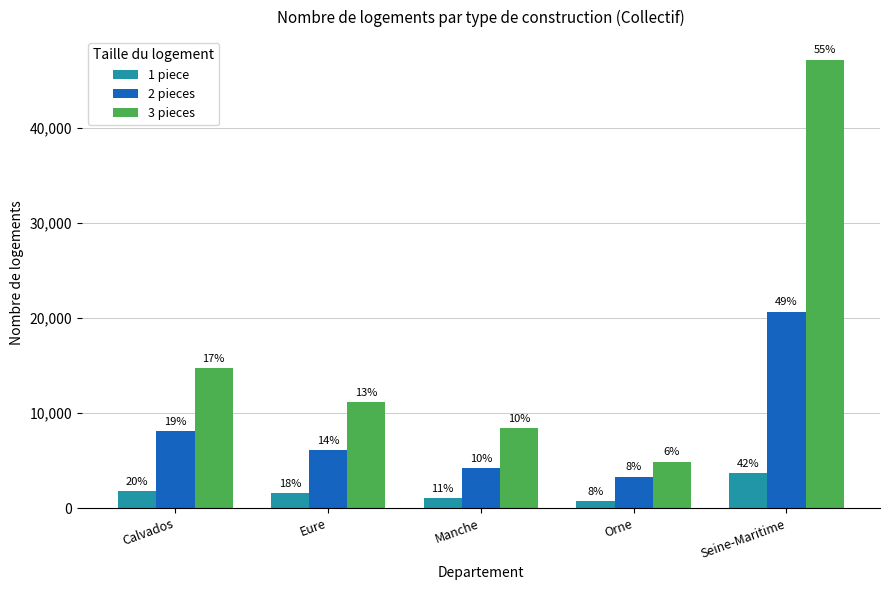

What is the difference between the 3 pieces values at Manche and Eure?

2756